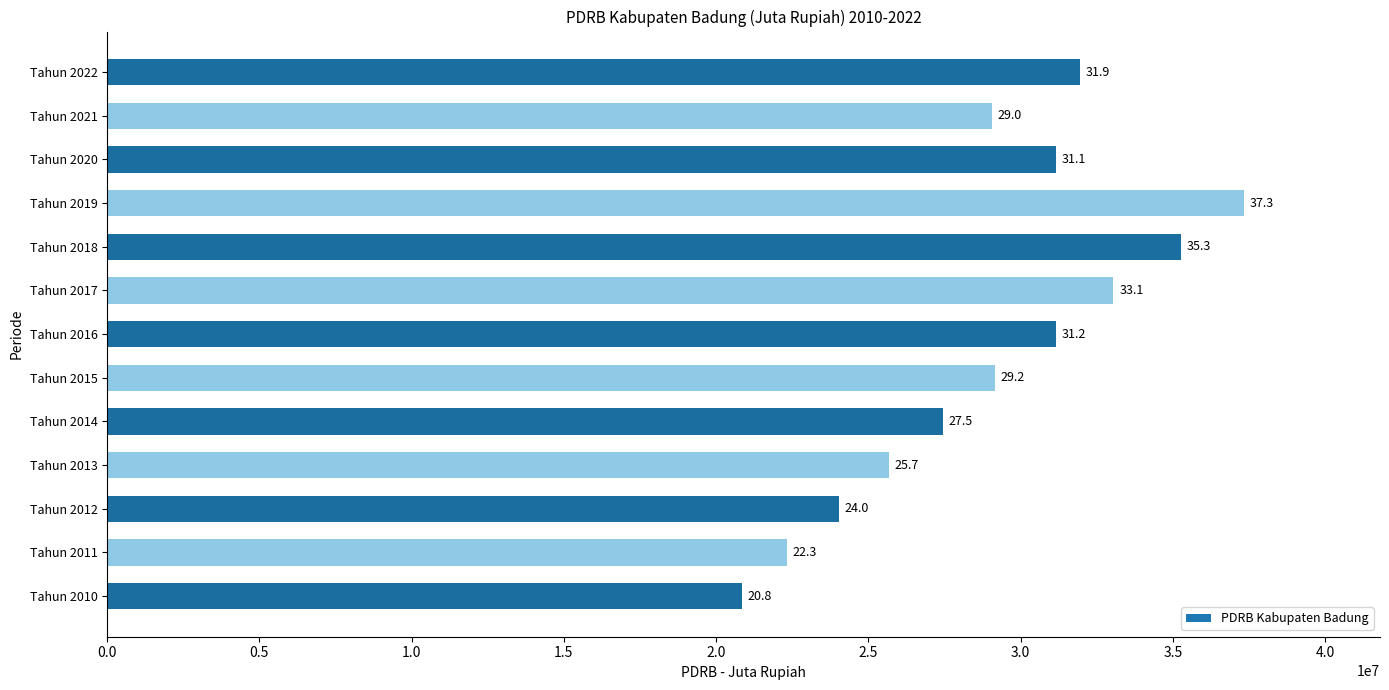

How many bars are there in total?

13